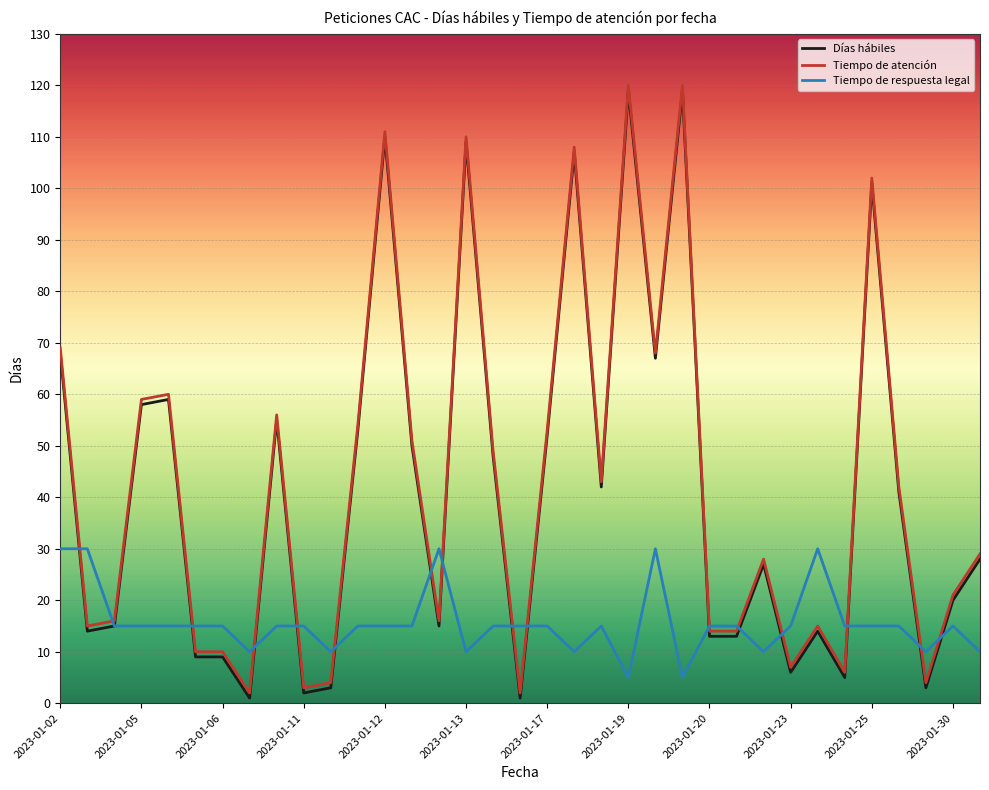

What is the highest value of the Días hábiles series?

119